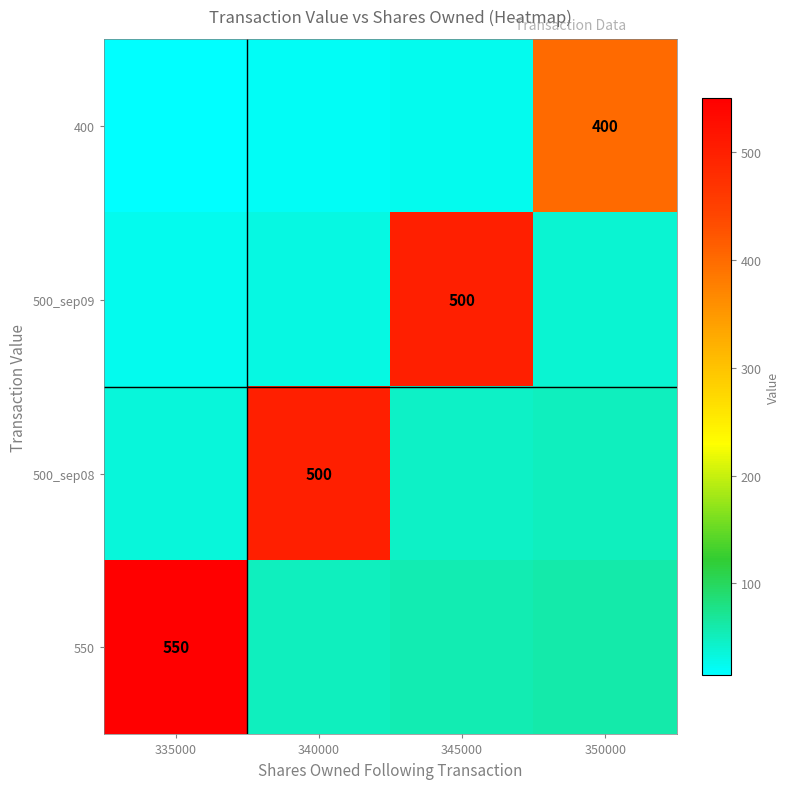

How many distinct data groups are displayed?

4